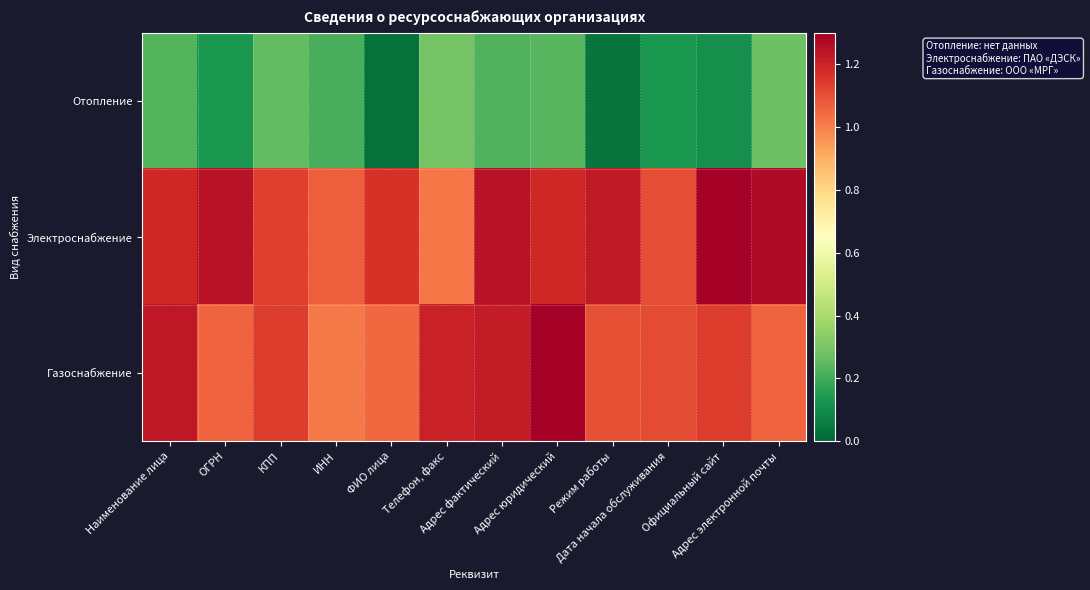

Which series has the largest total across all categories?

Электроснабжение